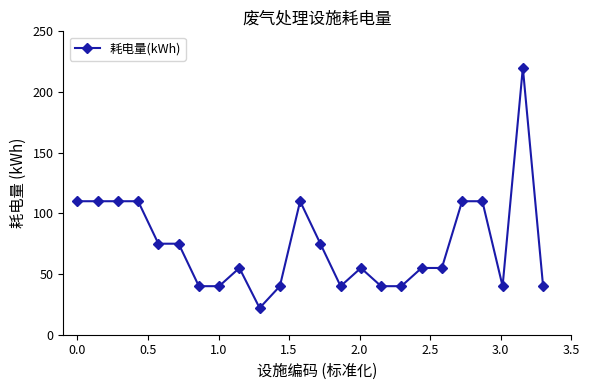

What is the average value?

74